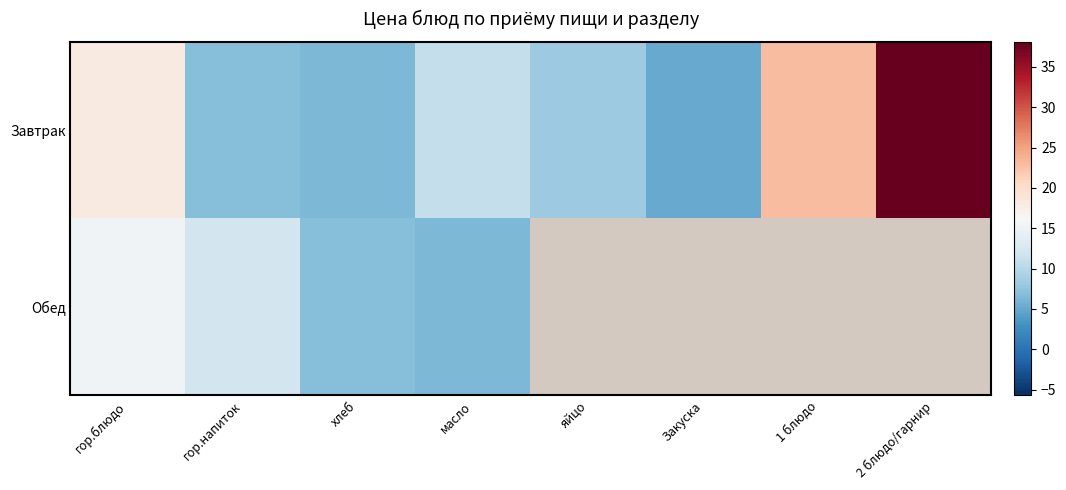

Which category has the highest value in the Обед series?

гор.блюдо